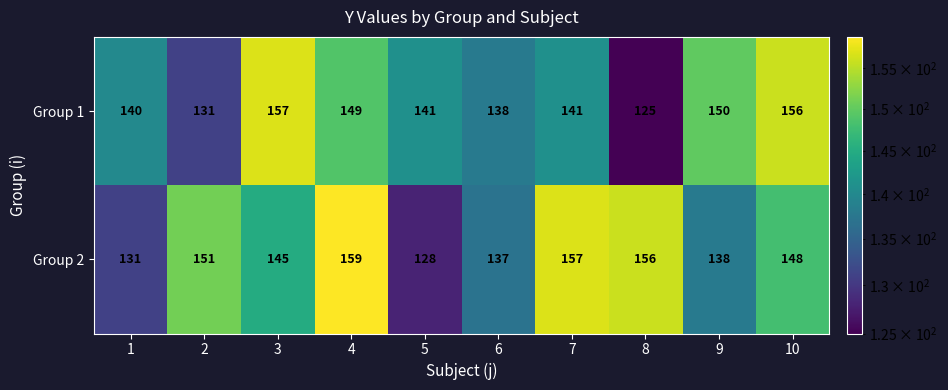

What is the sum of the Group 1 values at 5 and 2?

272